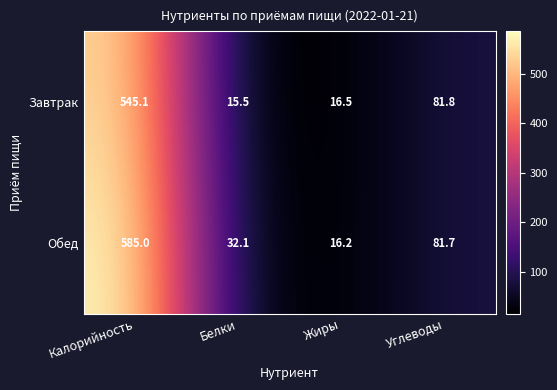

What is the maximum value for Завтрак?

545.1